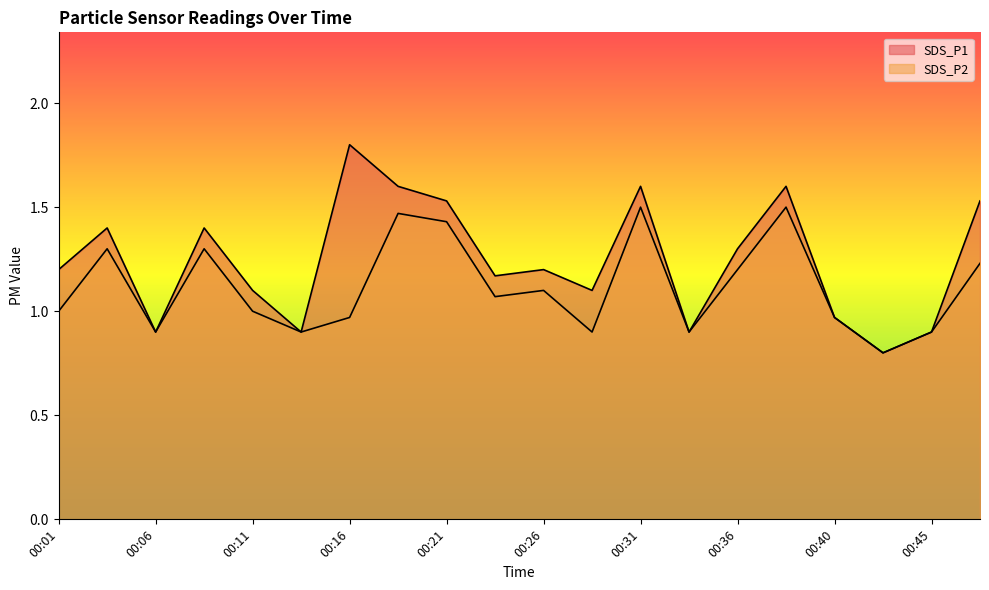

Between 00:28 and 00:11, which is larger?

00:28